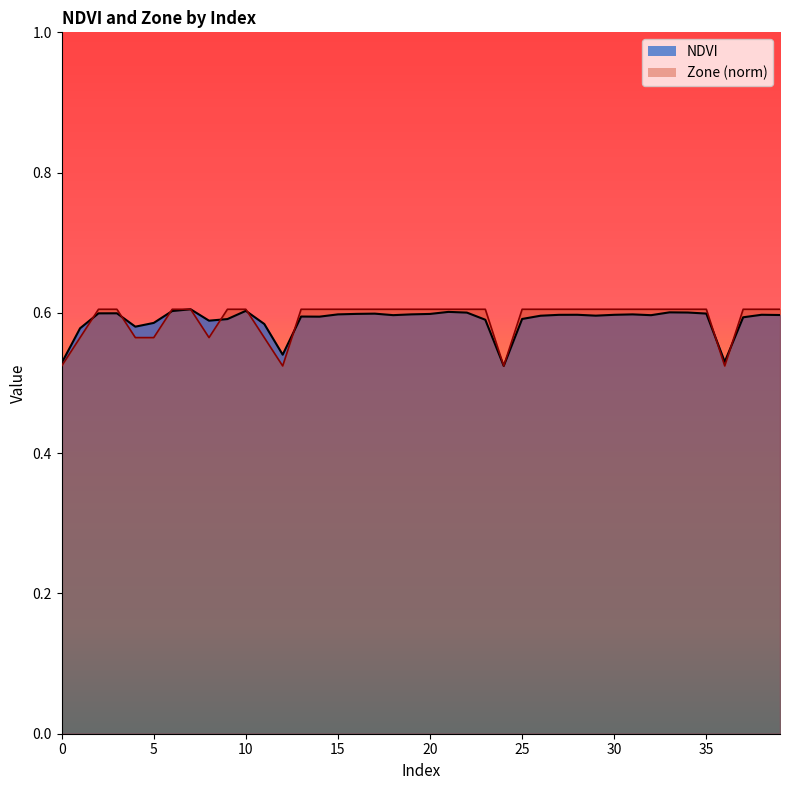

True or false: Zone has a value of 0.3 at 19.

False